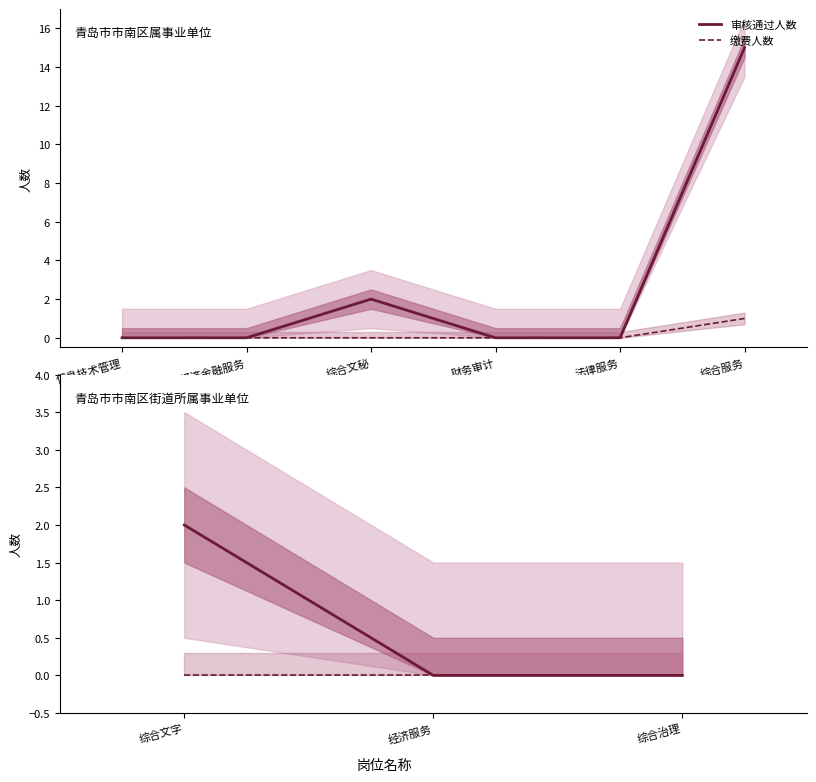

Which series has the largest total across all categories?

审核通过人数